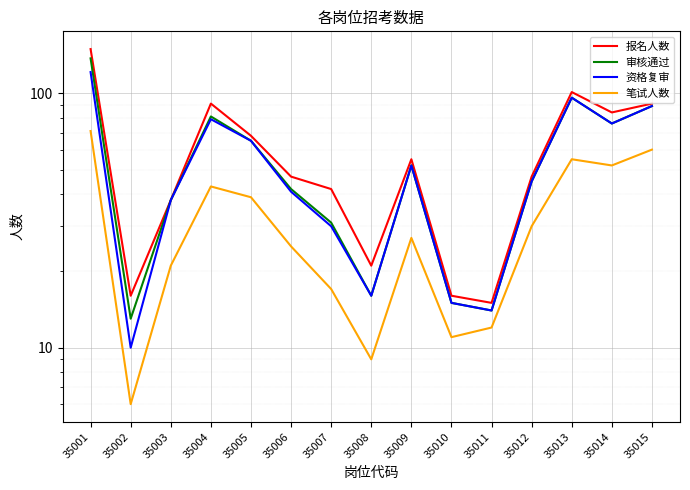

Count the number of categories in the chart.

15